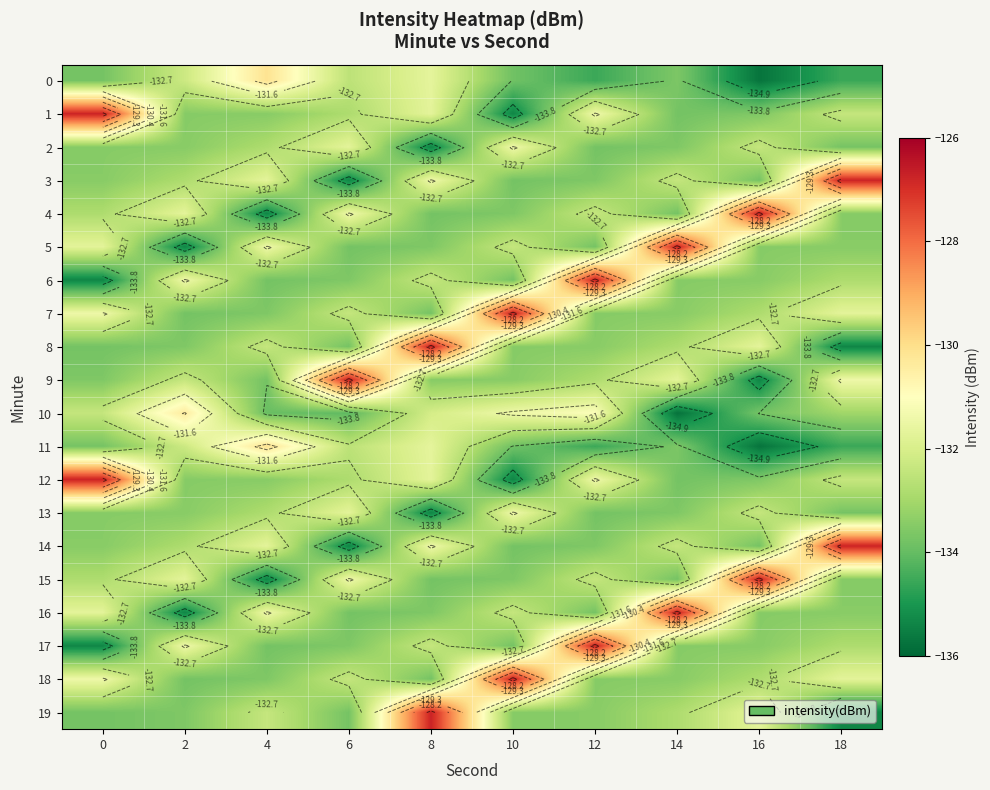

Between 6 and 14, which is larger?

6